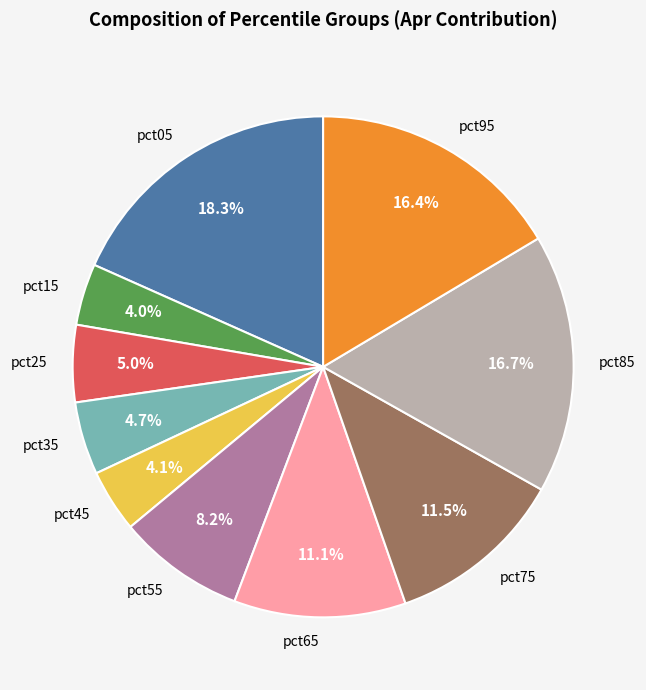

Between pct45 and pct85, which is larger?

pct85